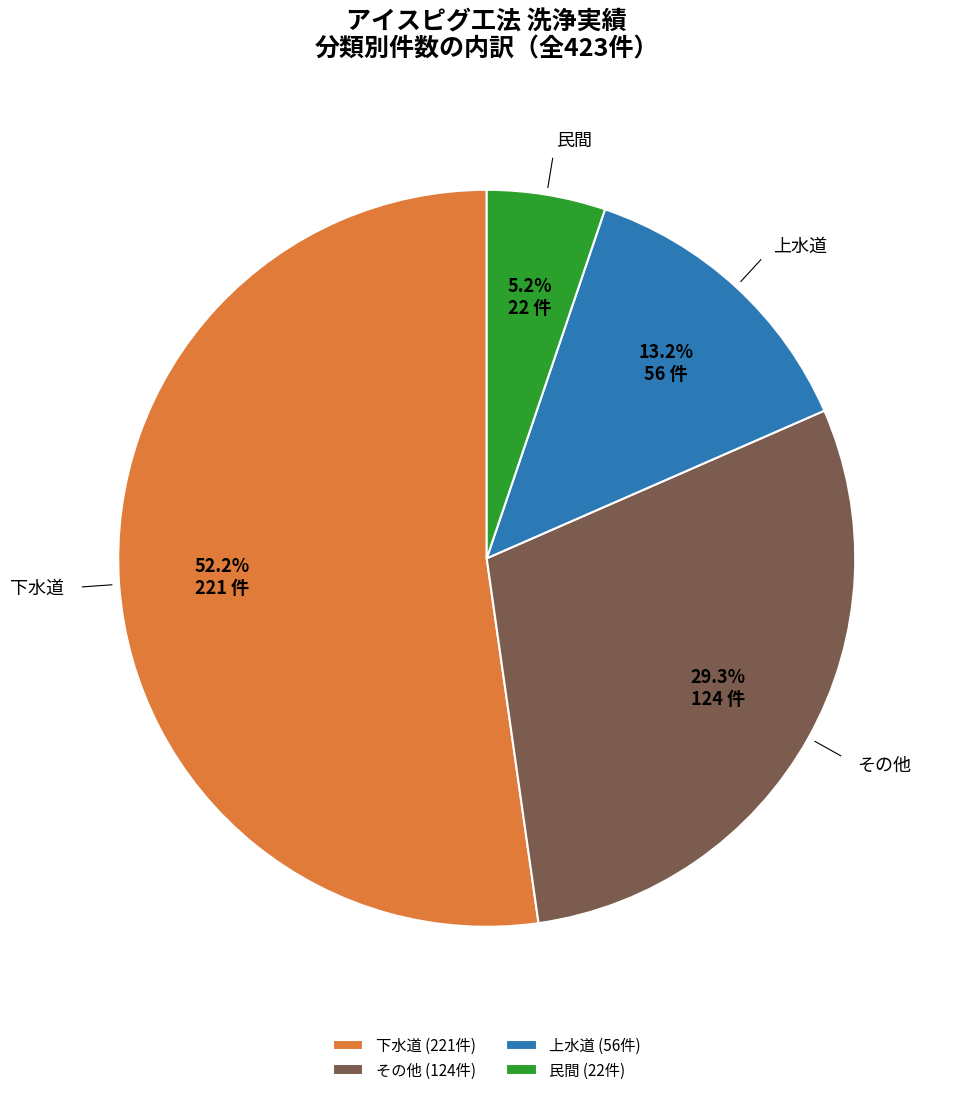

To the nearest percent, what percentage of the pie is 上水道?

13%